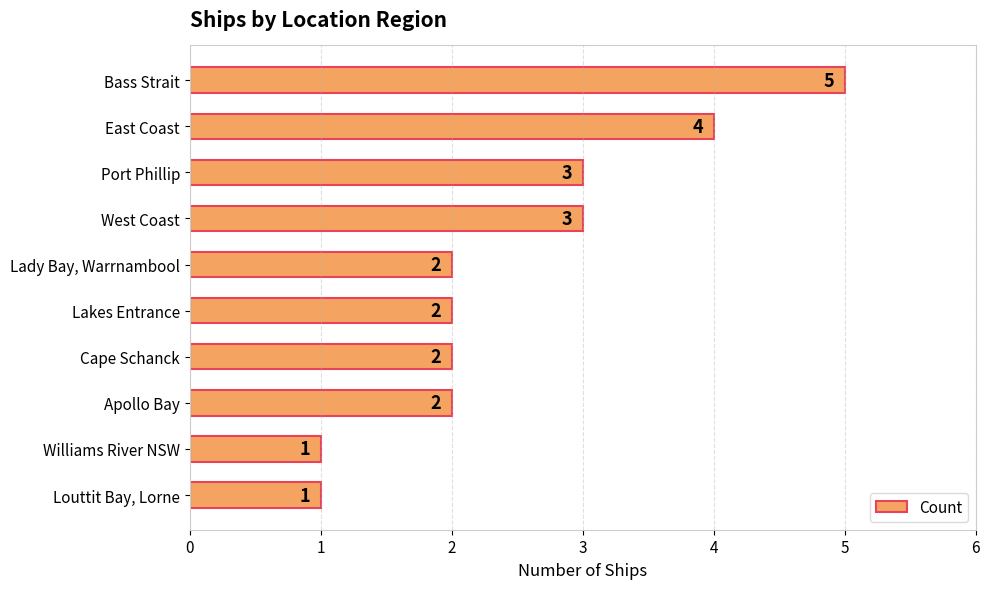

Reading top to bottom, what are all the values shown in this chart?

Bass Strait=5	East Coast=4	Port Phillip=3	West Coast=3	Lady Bay, Warrnambool=2	Lakes Entrance=2	Cape Schanck=2	Apollo Bay=2	Williams River NSW=1	Louttit Bay, Lorne=1